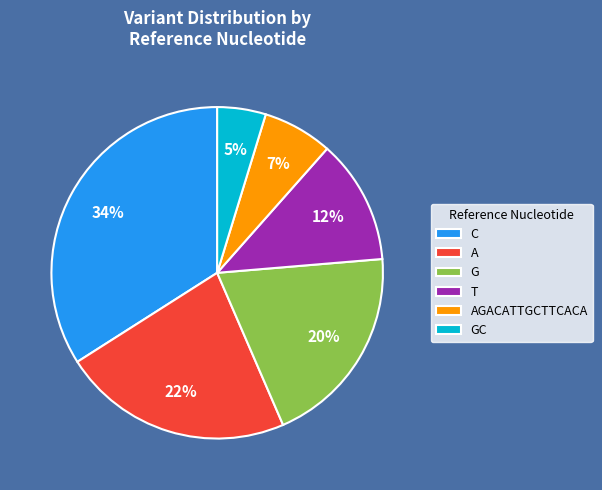

Combined, do AGACATTGCTTCACA and T account for over 50%?

No